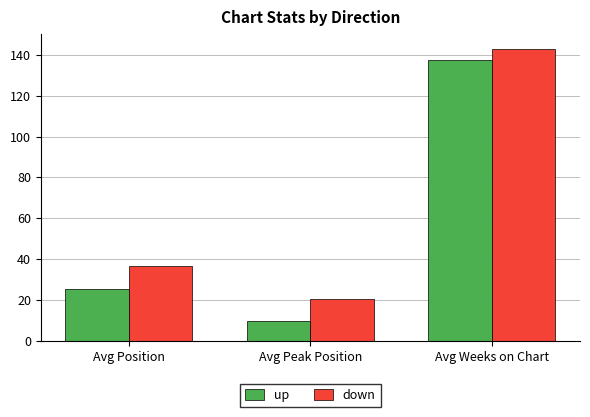

How many groups of bars are there?

3